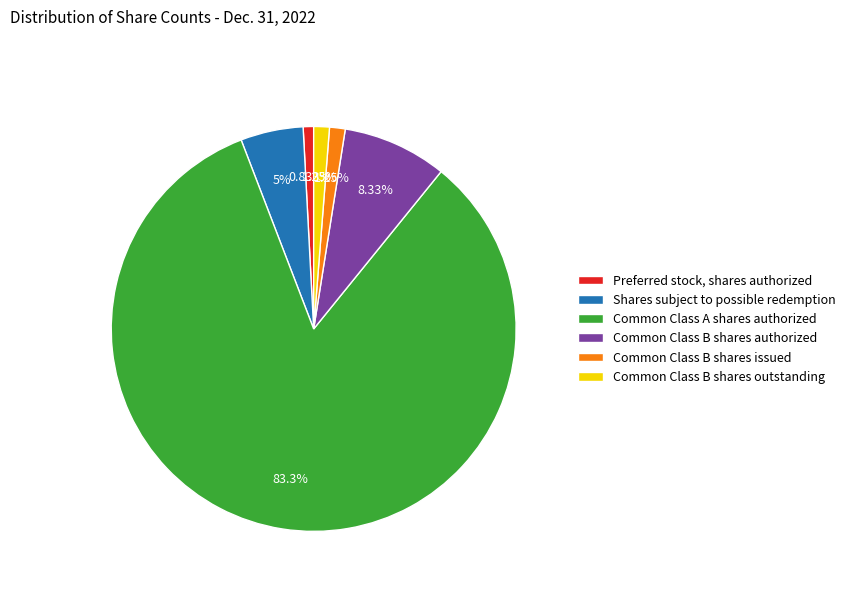

To the nearest percent, what is the difference between the Common Class B shares issued and Shares subject to possible redemption slice percentages?

4%